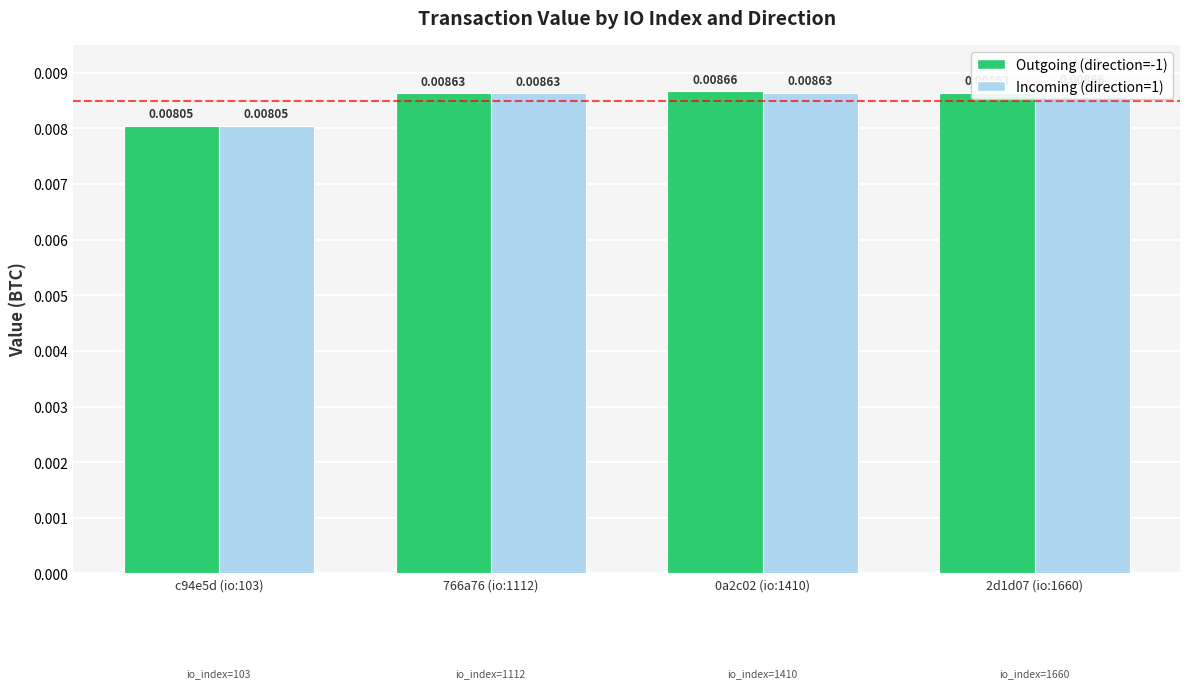

Which label corresponds to the smallest value in the chart?

c94e5d (io:103)